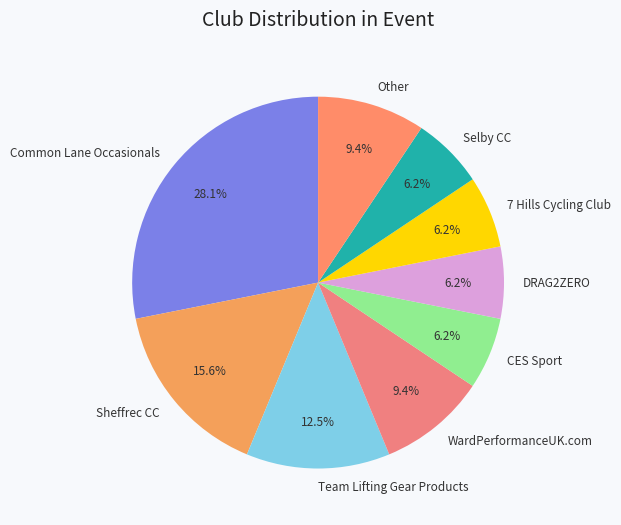

Do Common Lane Occasionals and 7 Hills Cycling Club together represent more than half of the pie?

No